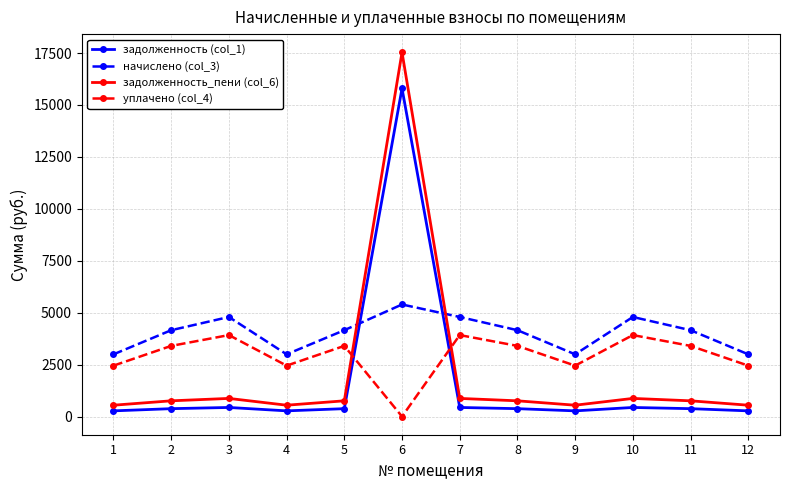

List the series in order of their overall mean, highest first.

начислено (col_3), уплачено (col_4), задолженность_пени (col_6), задолженность (col_1)